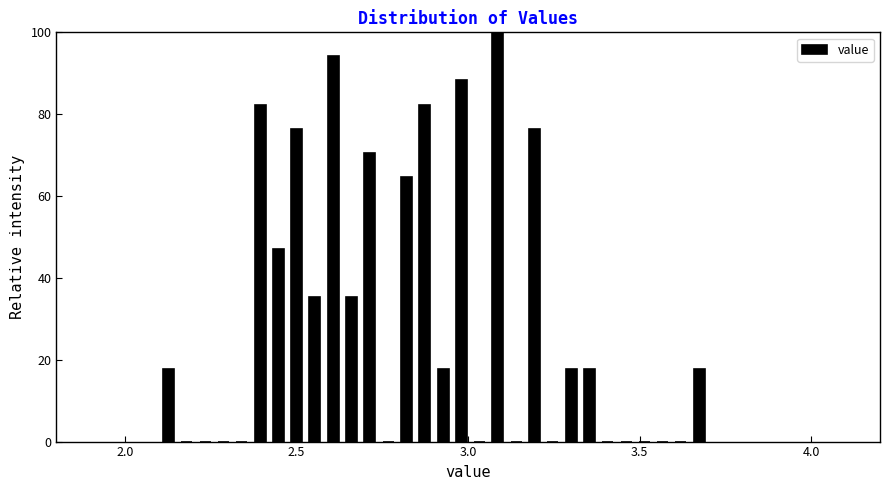

Read against the x-axis, roughly where is the centre of the tallest bar?

3.10